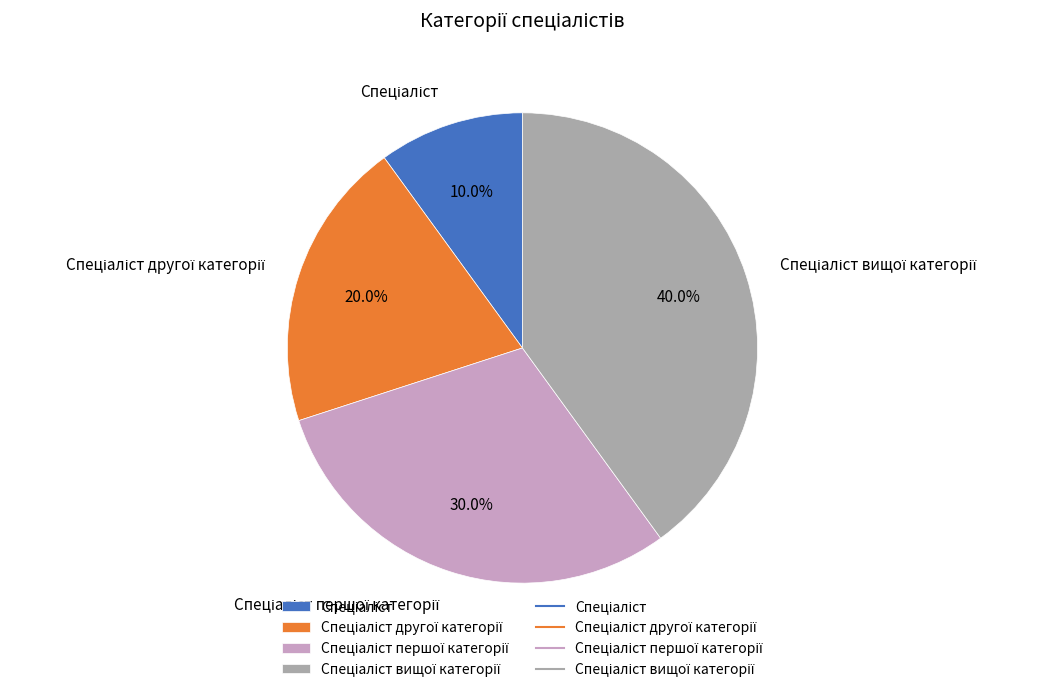

What is the total percentage of Спеціаліст and Спеціаліст другої категорії?

30.0%